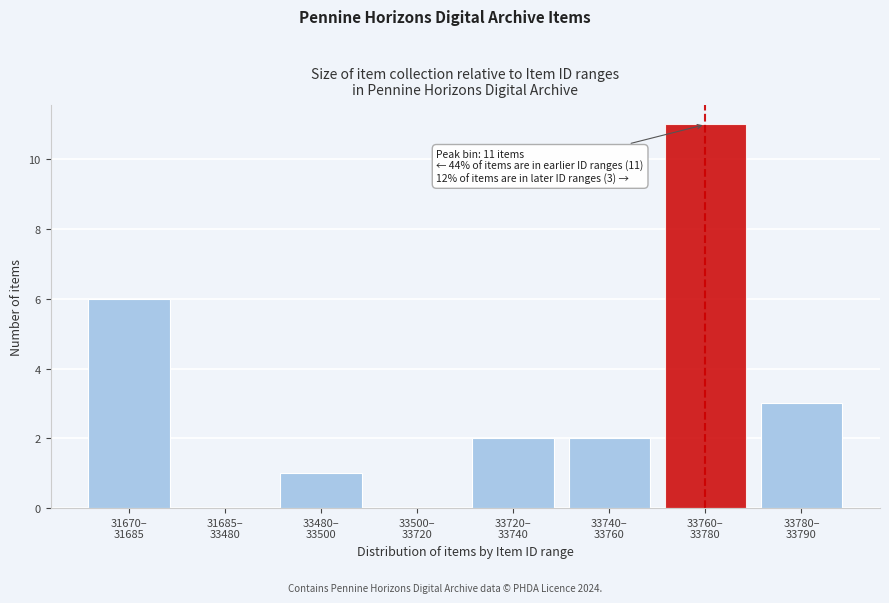

What is the sum of all values?

25